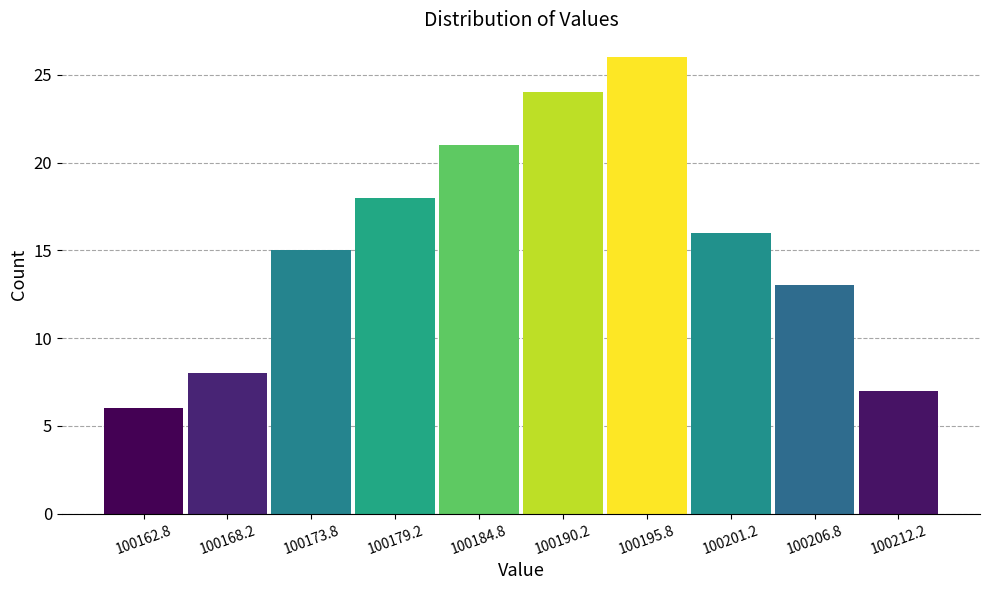

Over which range of the x-axis is the bar tallest?

100193.0 to 100198.5